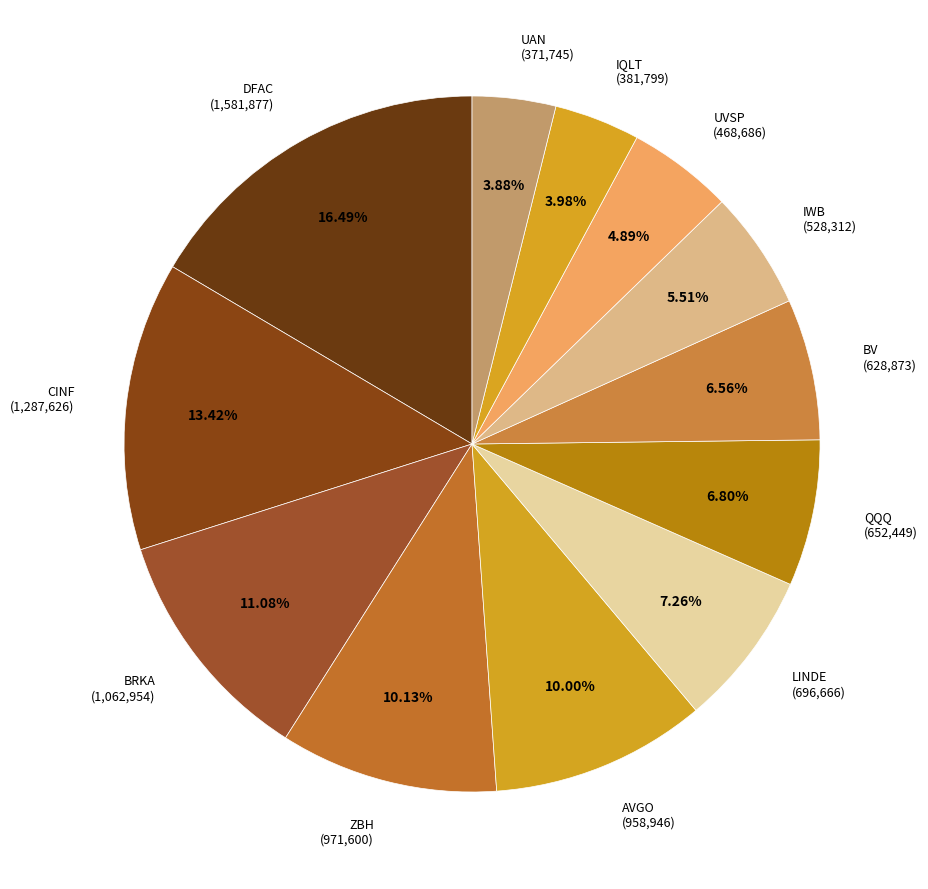

Is there any slice that represents more than half of the pie?

No